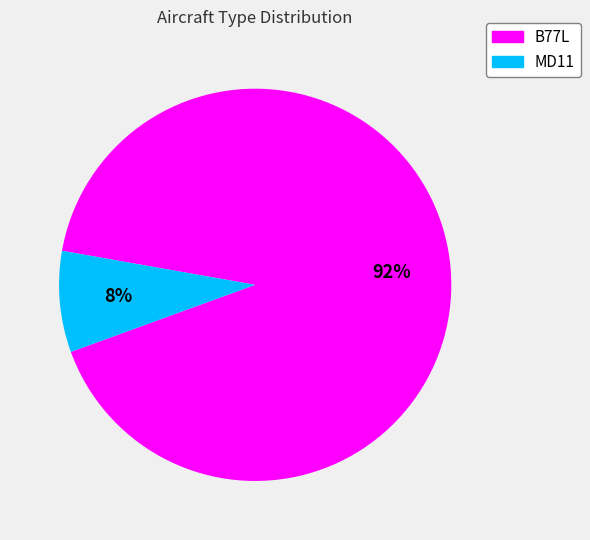

What percentage is the B77L slice, to the nearest percent?

92%